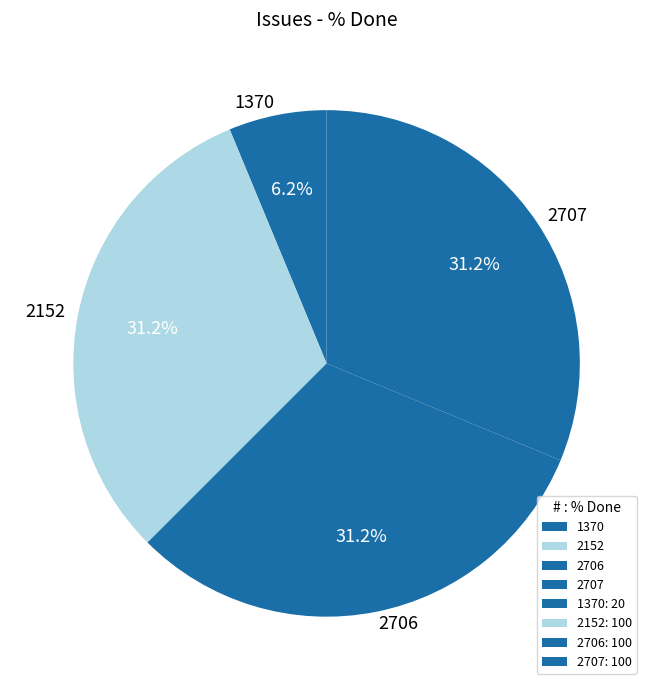

Does 2706 account for over 50% of the chart?

No